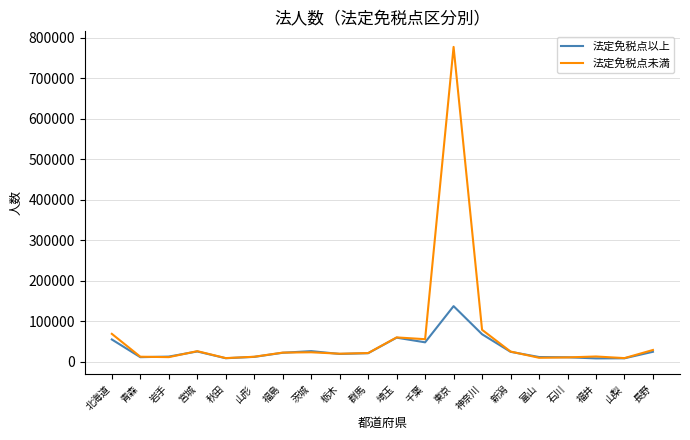

Rank the series at 東京 from highest to lowest value.

法定免税点未満, 法定免税点以上